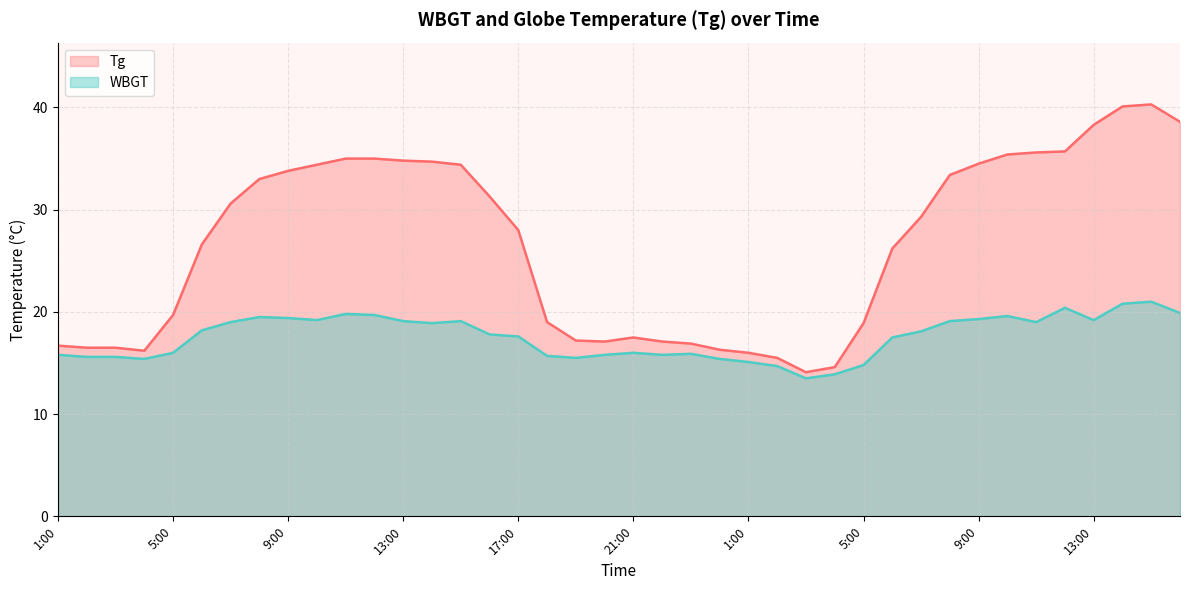

What is the label of the 40th point from the right?

1:00